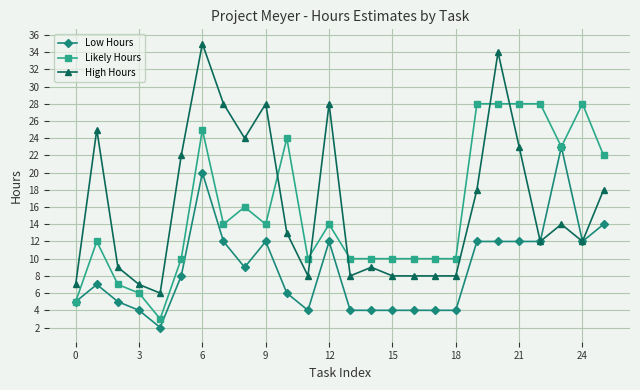

List the series in order of their peak value, highest first.

High Hours, Likely Hours, Low Hours